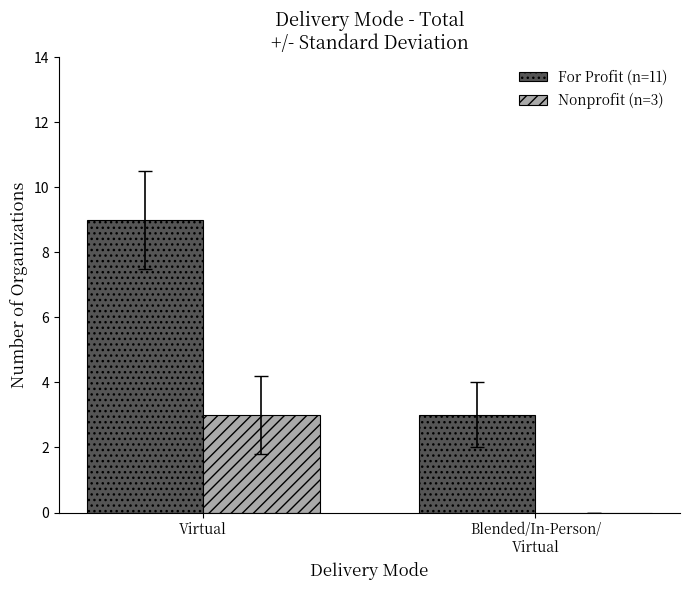

Are the bars grouped side by side (vs. stacked)?

Yes